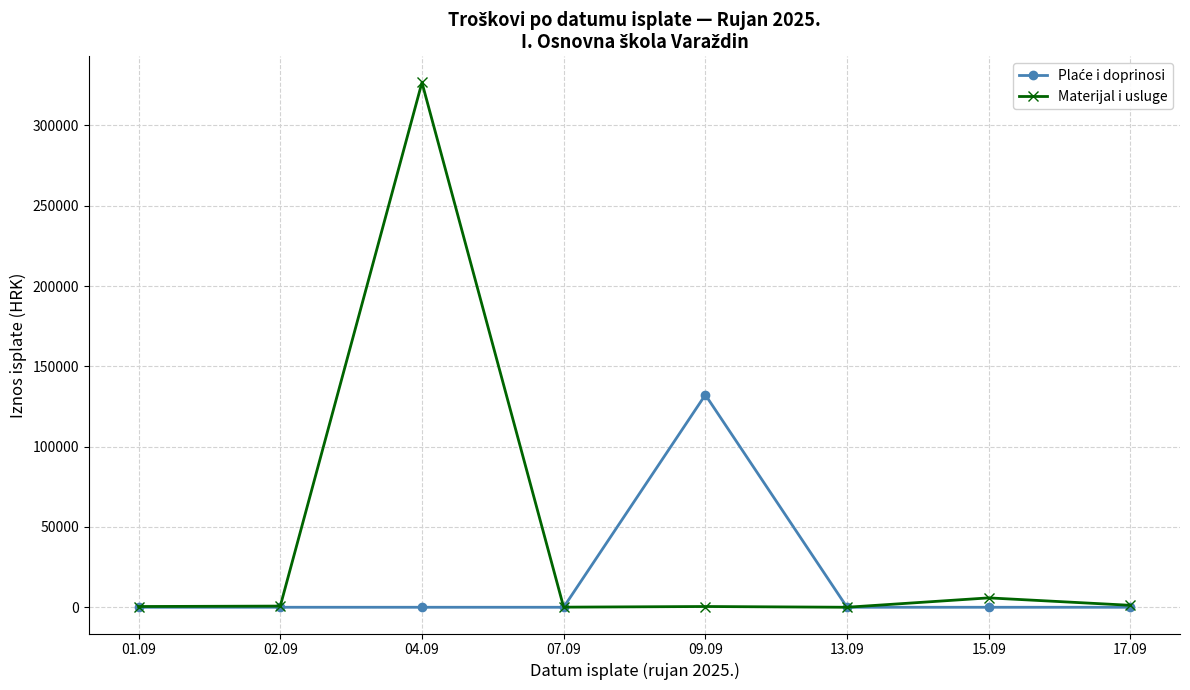

What is the maximum value shown in the chart?

326736.9